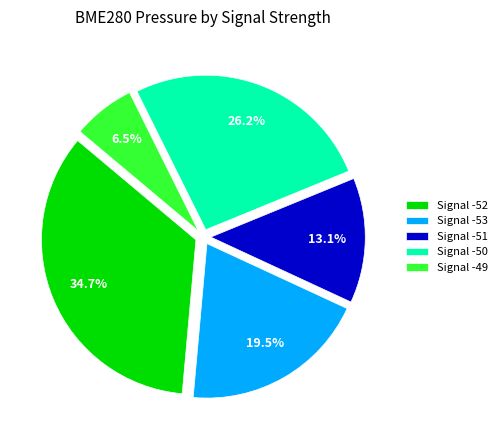

Is the sum of Signal -52 and Signal -51 greater than half?

No